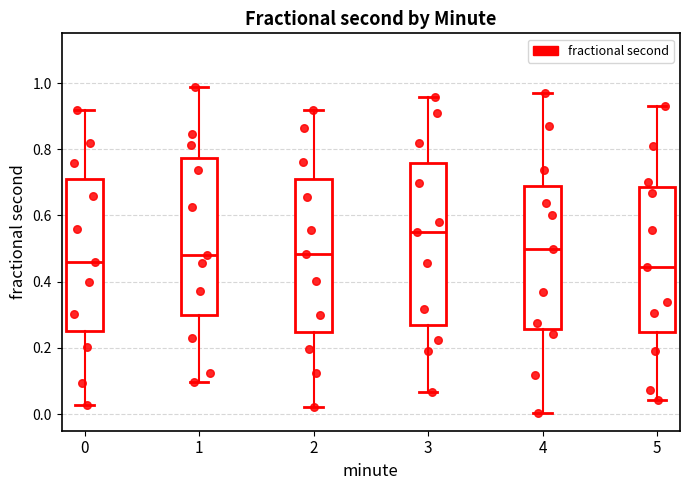

Reading left to right, transcribe this box plot: for each box, give where its median line is, the range the box spans, and where its two whiskers end, as read against the y-axis. The values are not printed on the chart, so give them approximately, as read against the axis.

0: median 0.46, box 0.26 to 0.70, whiskers 0.02 to 0.92
1: median 0.48, box 0.30 to 0.78, whiskers 0.10 to 0.98
2: median 0.48, box 0.24 to 0.70, whiskers 0.02 to 0.92
3: median 0.54, box 0.28 to 0.76, whiskers 0.06 to 0.96
4: median 0.50, box 0.26 to 0.68, whiskers 0.00 to 0.96
5: median 0.44, box 0.24 to 0.68, whiskers 0.04 to 0.92